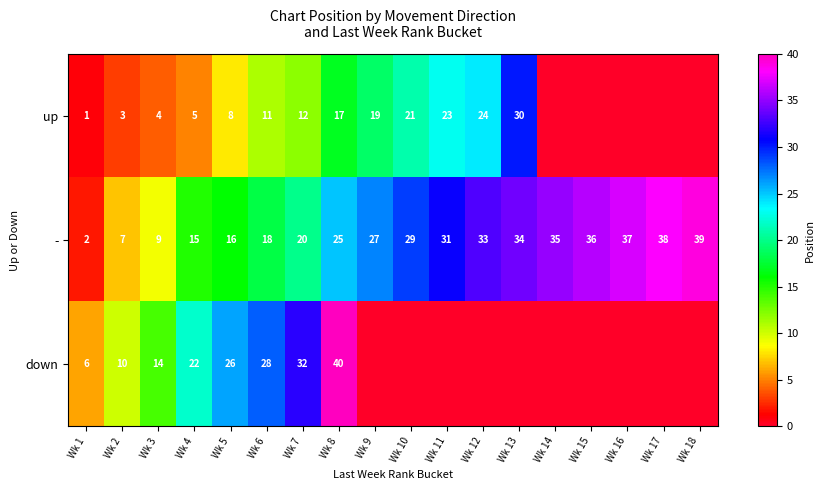

The - series shows 24 at Wk 6. True or false?

False